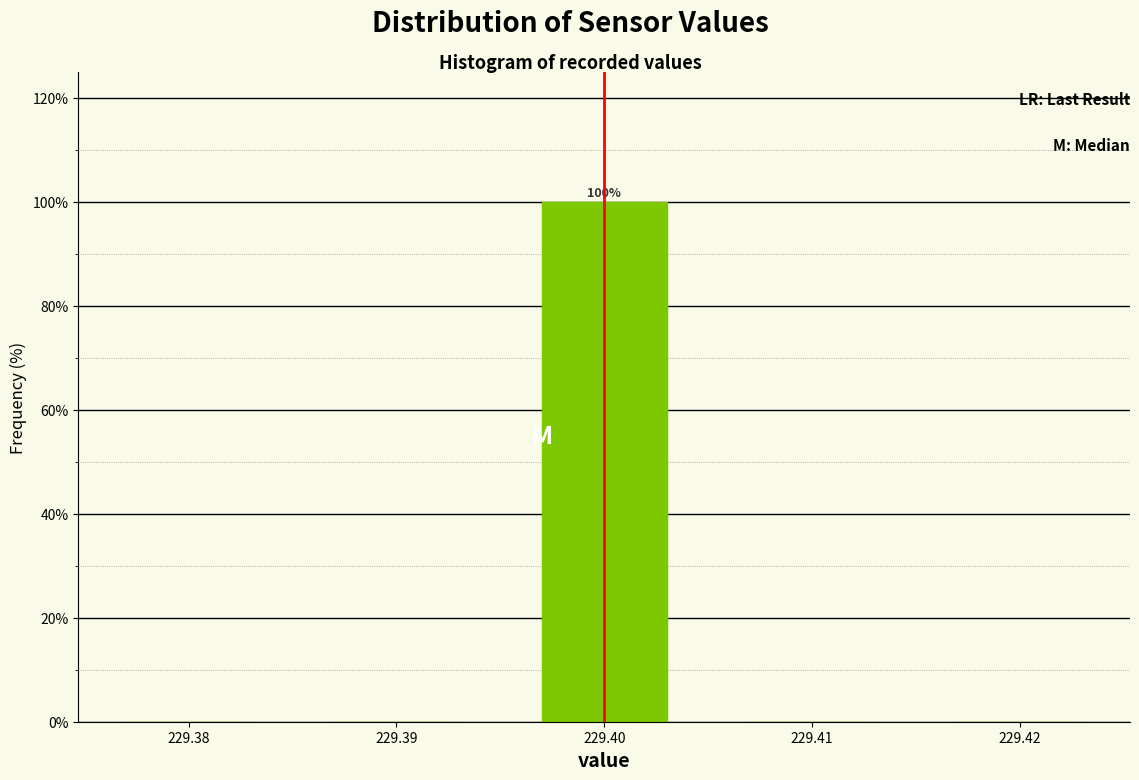

Reading left to right, transcribe all the data shown in this chart.

229.38=0	229.39=0	229.40=100	229.41=0	229.42=0